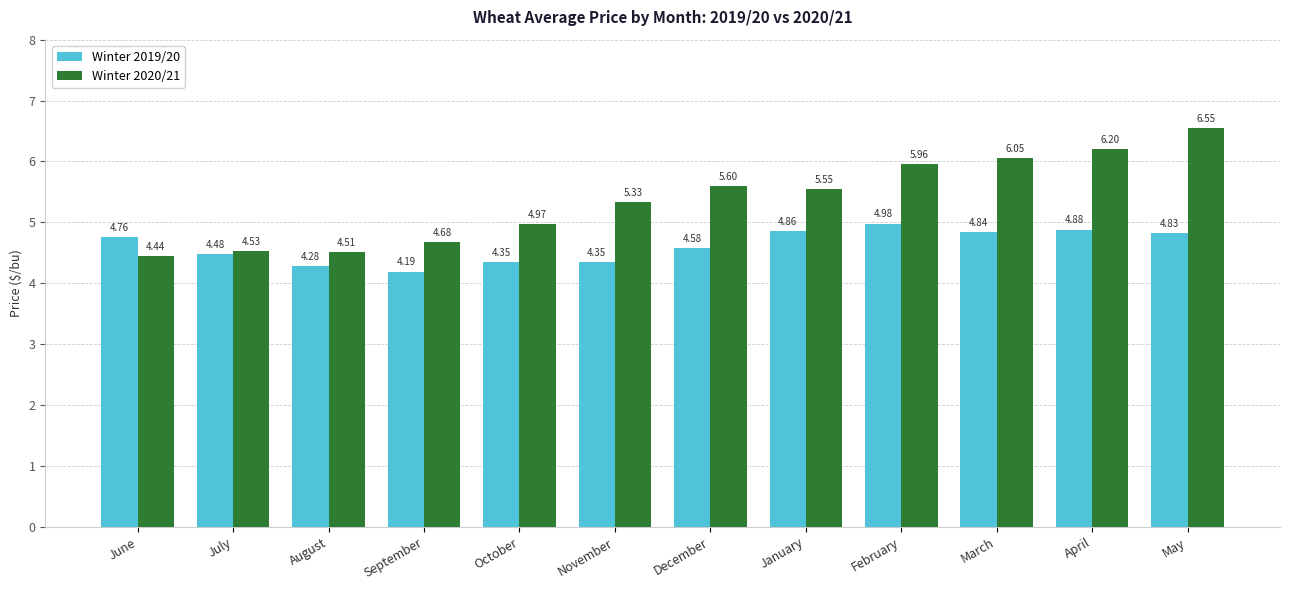

Which series has the widest spread of values?

Winter 2020/21